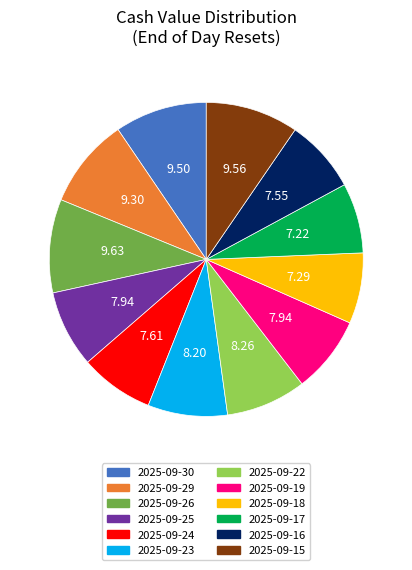

Which has a higher value, 2025-09-26 or 2025-09-19?

2025-09-26